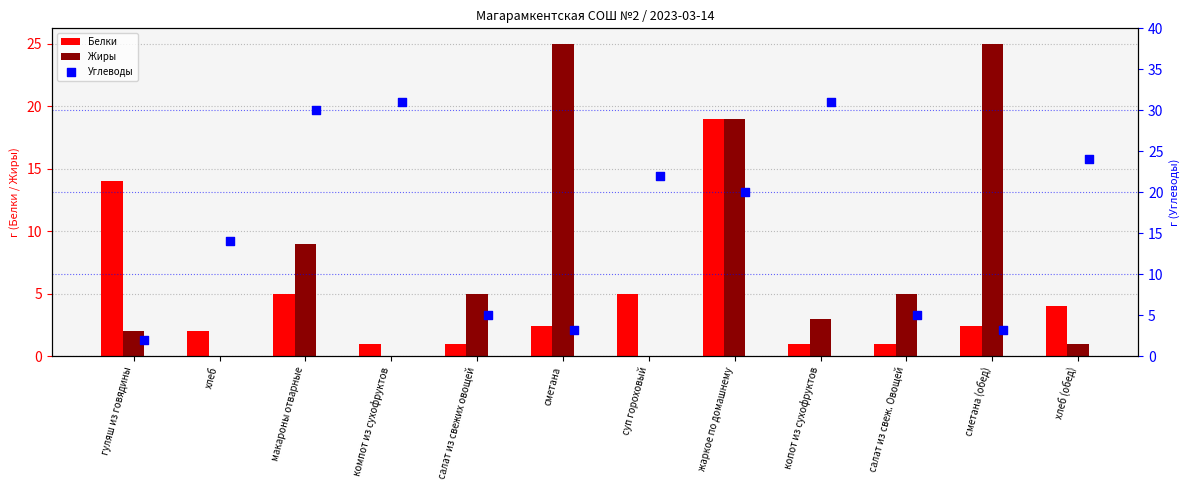

Is the value of Белки at сметана greater than the value of Жиры at салат из свеж. Овощей?

No